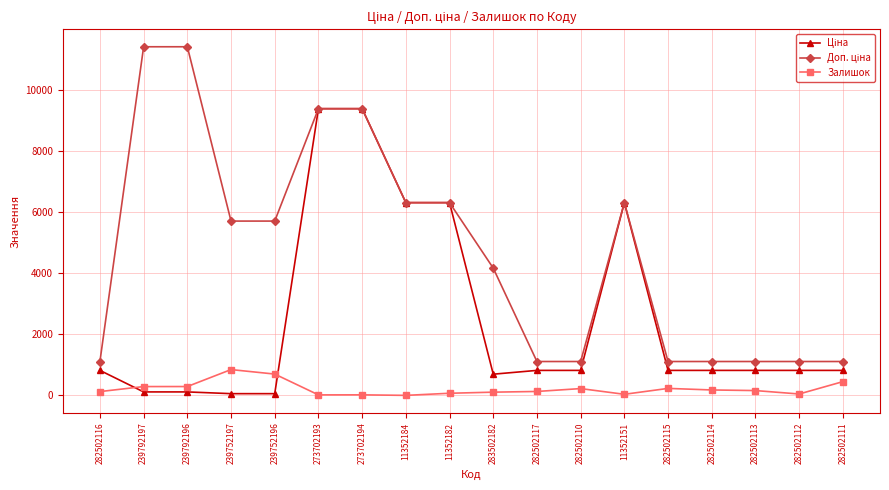

What is the maximum value shown in the chart?

11410.0